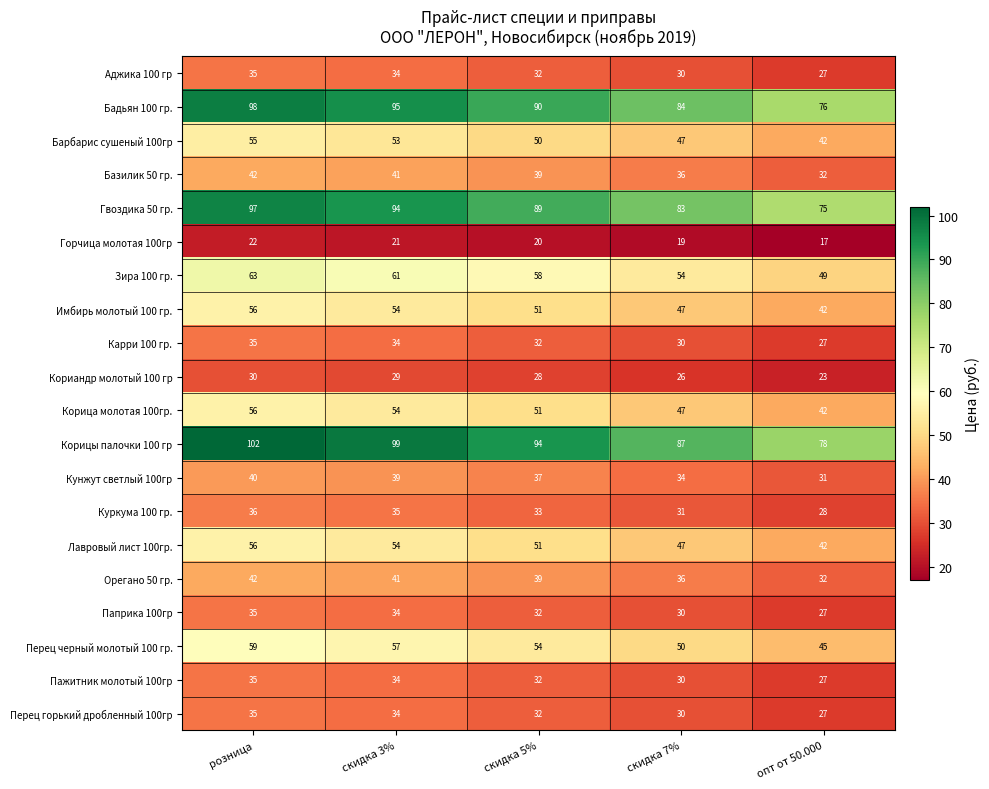

How many Орегано 50 гр. values are between 36 and 41?

3